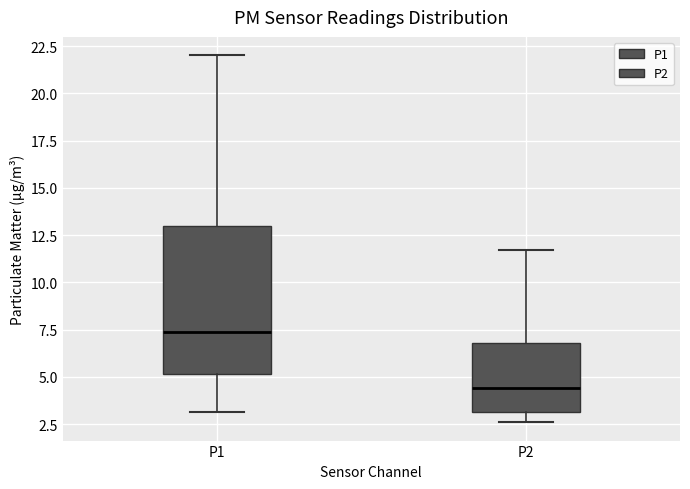

Reading left to right, read every box against the y-axis: the position of its median line, the range the box covers, and the ends of its whiskers. The values are not printed on the chart, so give them approximately, as read against the axis.

P1: median 7.5, box 5.0 to 13.0, whiskers 3.0 to 22.0
P2: median 4.5, box 3.0 to 7.0, whiskers 2.5 to 11.5